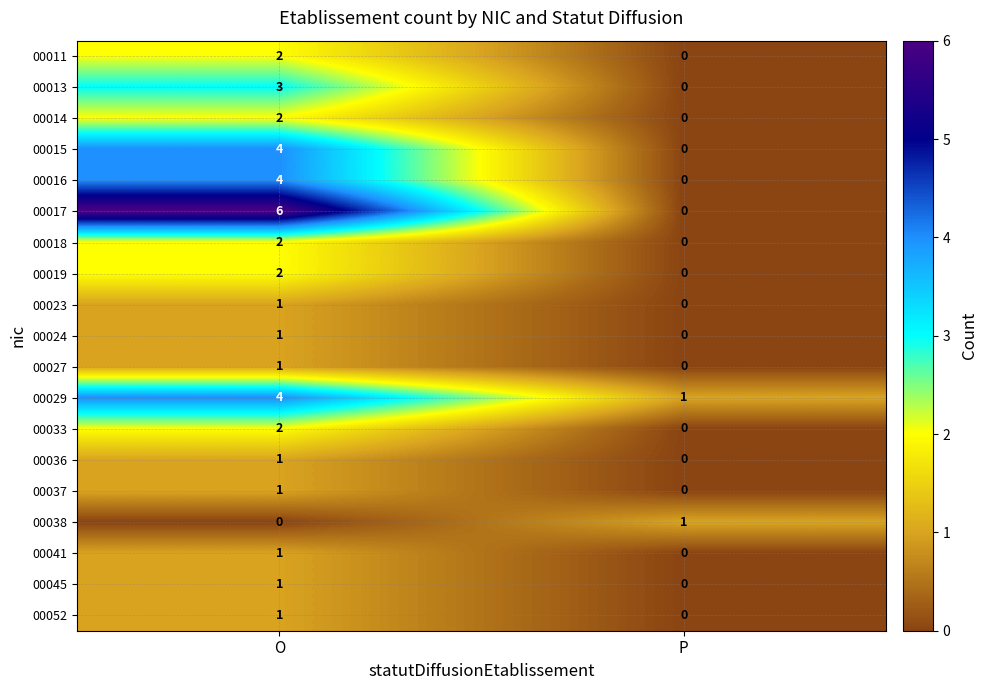

At which label does 00018 reach its peak?

O